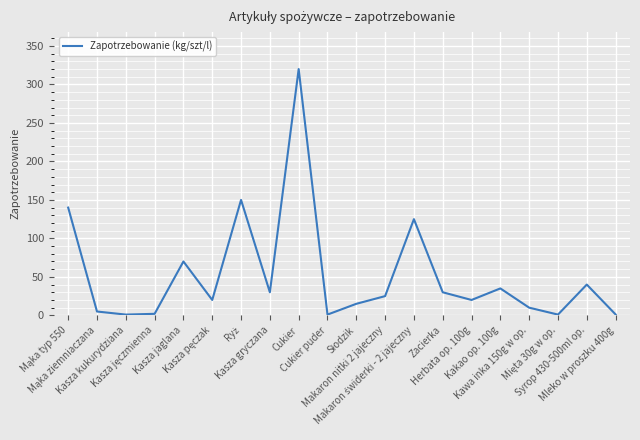

What is the sum of the values at Kasza jaglana and Kasza gryczana?

100.0